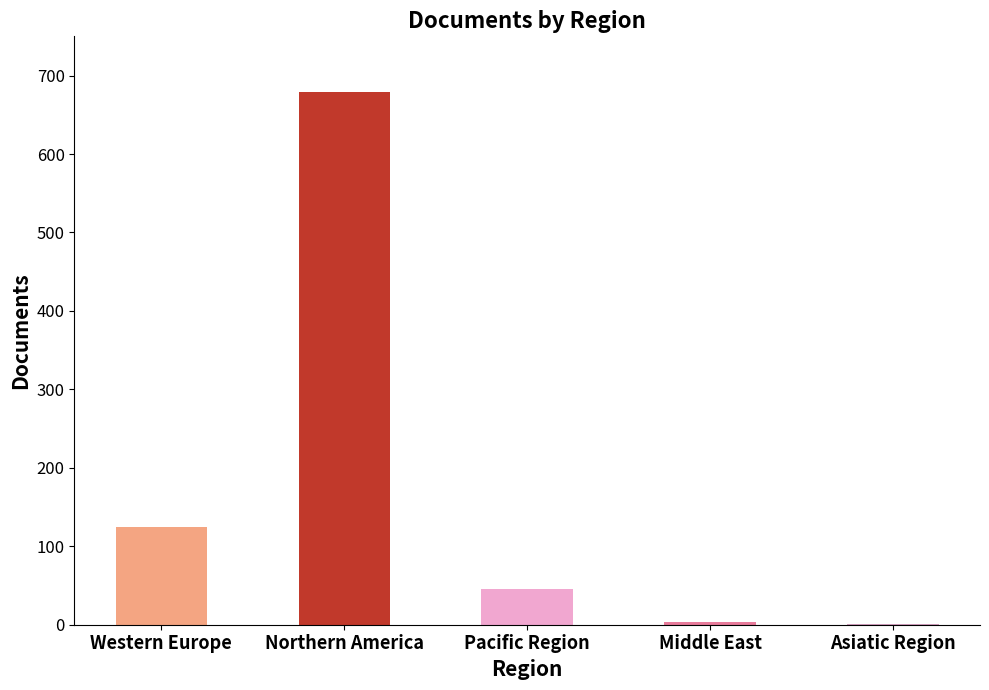

Between Asiatic Region and Northern America, which is larger?

Northern America